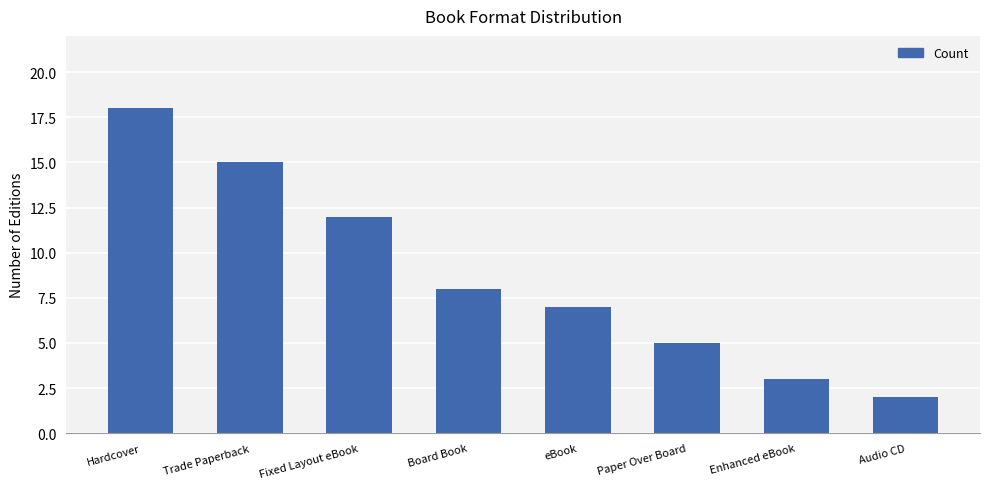

What is the sum of all values?

70